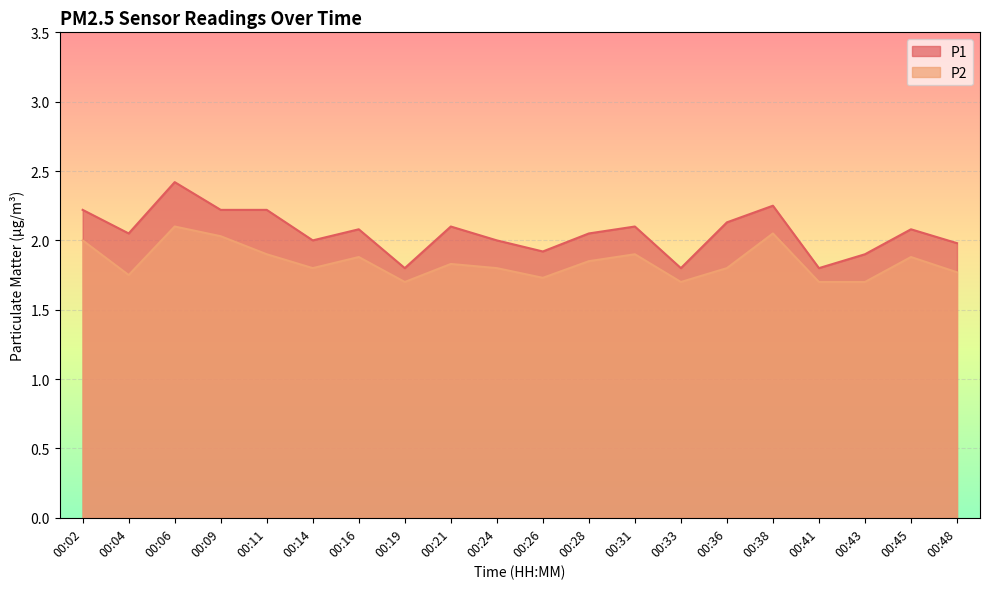

Which series changed the most between 00:26 and 00:41?

P1